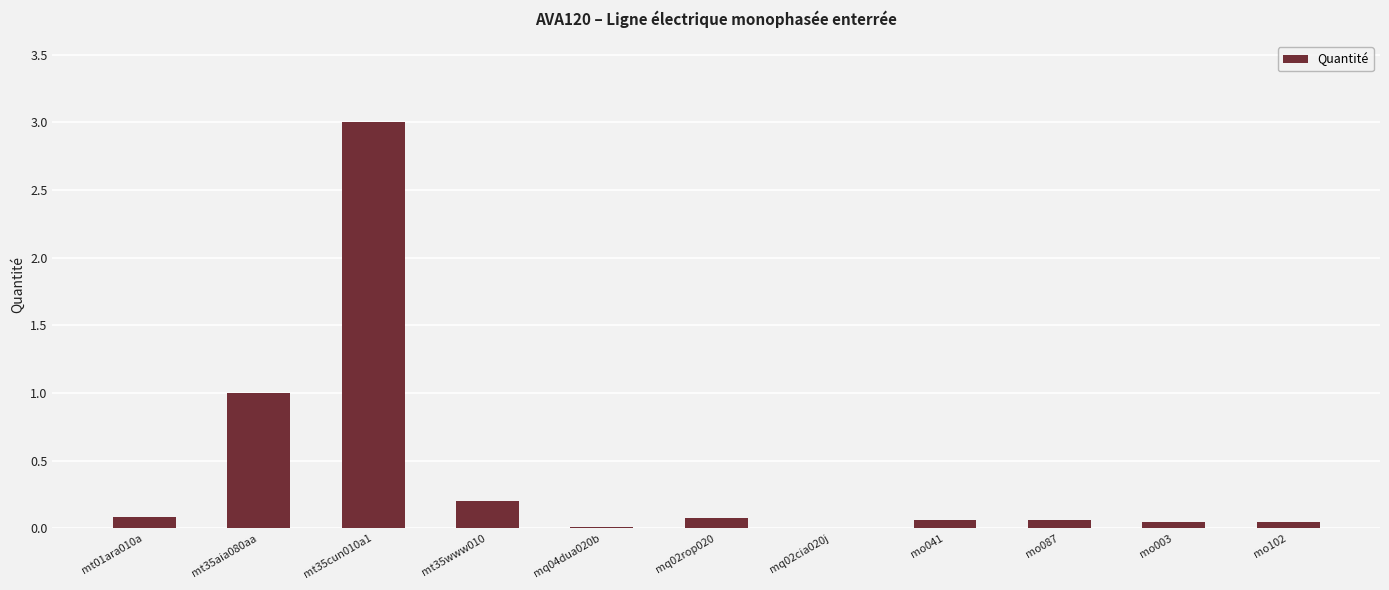

Which label corresponds to the largest value in the chart?

mt35cun010a1